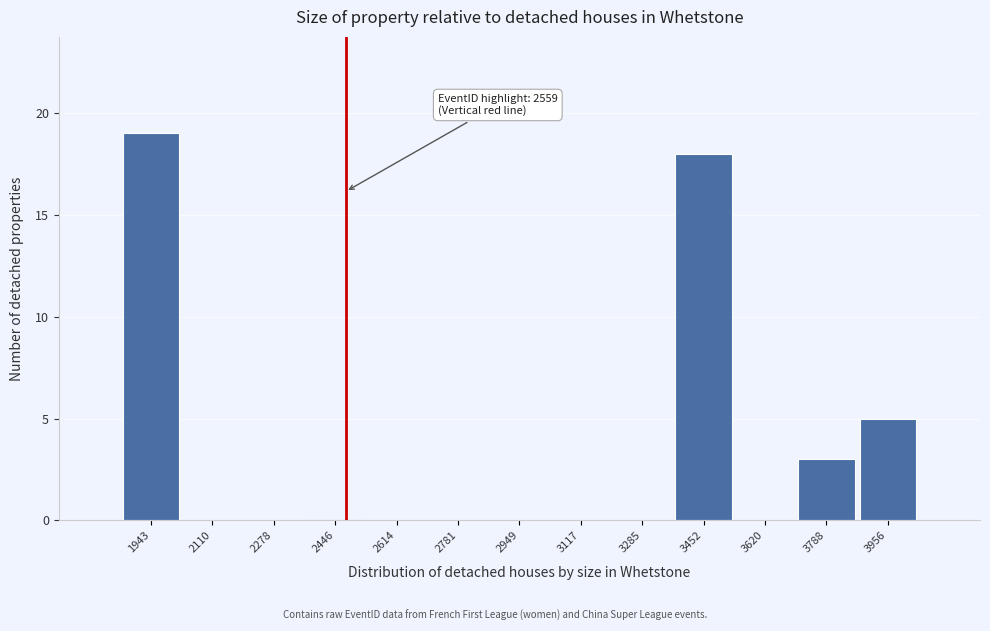

Reading left to right, transcribe all the data shown in this chart.

1943=19	2110=0	2278=0	2446=0	2614=0	2781=0	2949=0	3117=0	3285=0	3452=18	3620=0	3788=3	3956=5